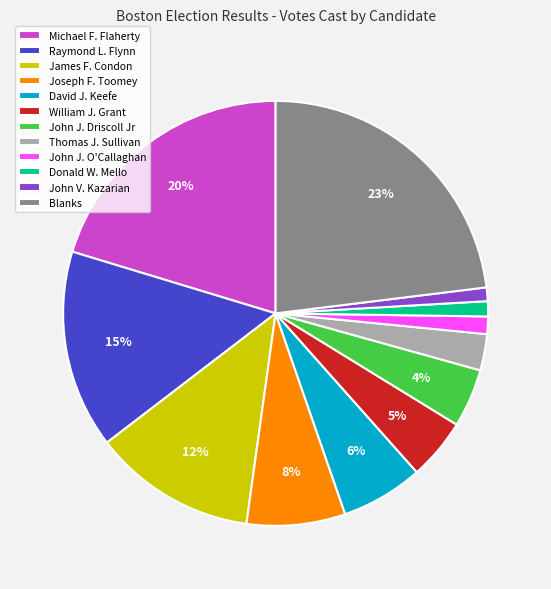

Between John J. O'Callaghan and James F. Condon, which is larger?

James F. Condon